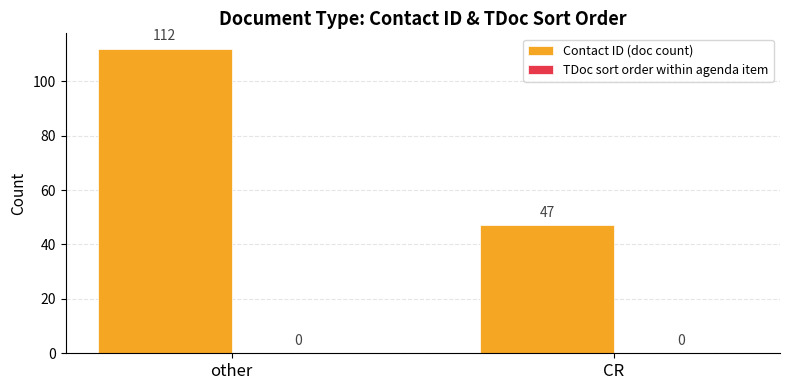

Reading left to right, what are all the values shown in this chart?

112	47